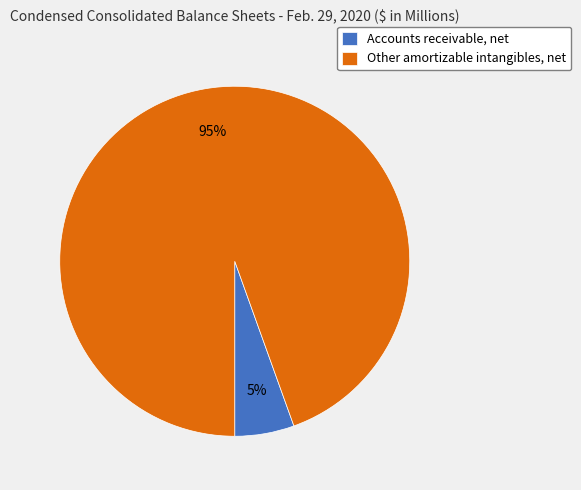

Rank the categories by value from lowest to highest.

Accounts receivable, net, Other amortizable intangibles, net